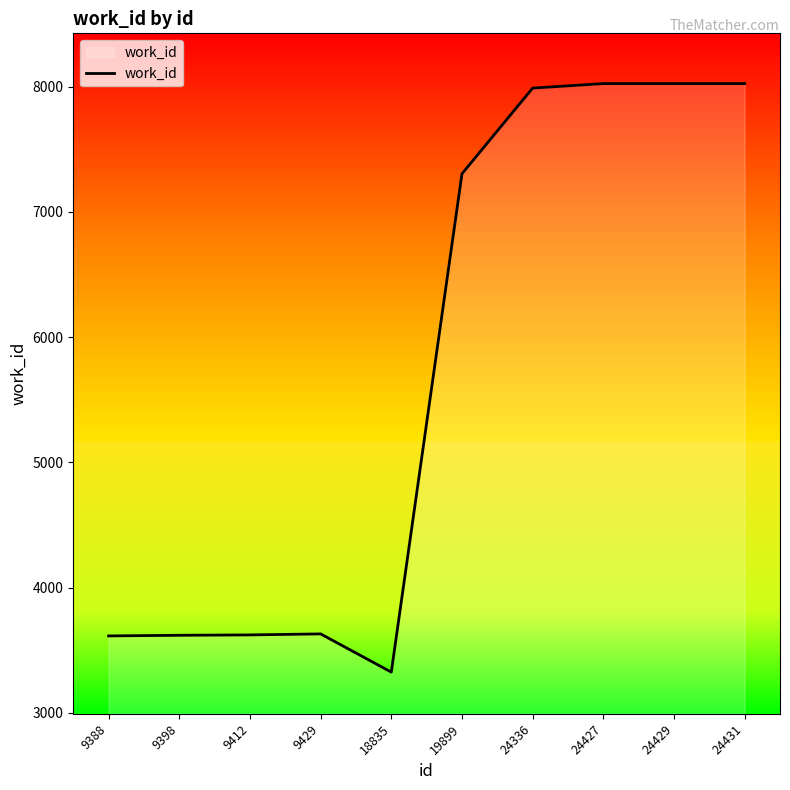

Approximately how many times larger is the value at 9429 compared to 19899?

0.5